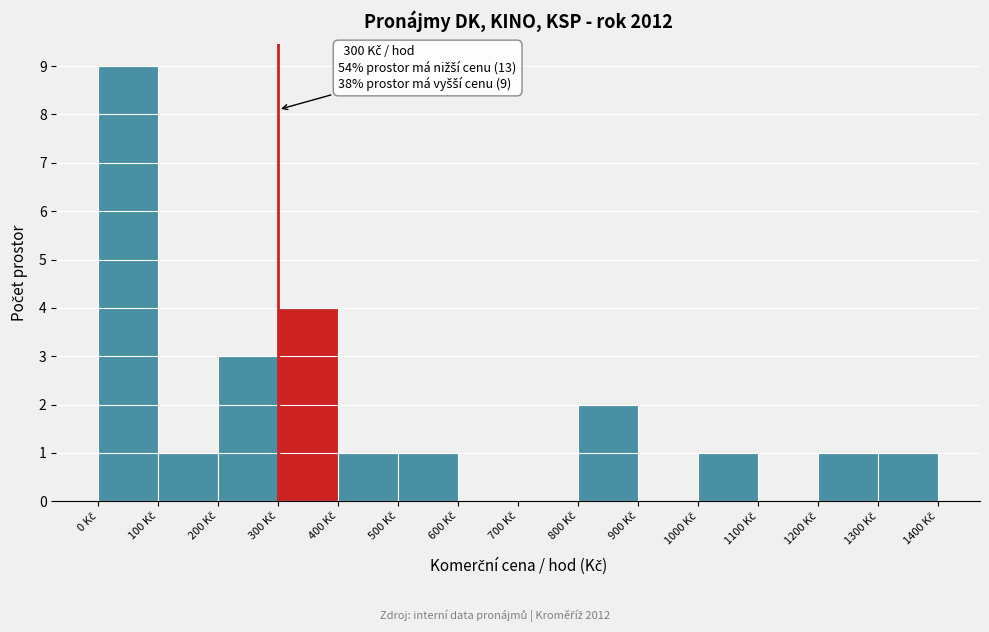

Over which range of the x-axis is the bar tallest?

0 to 100